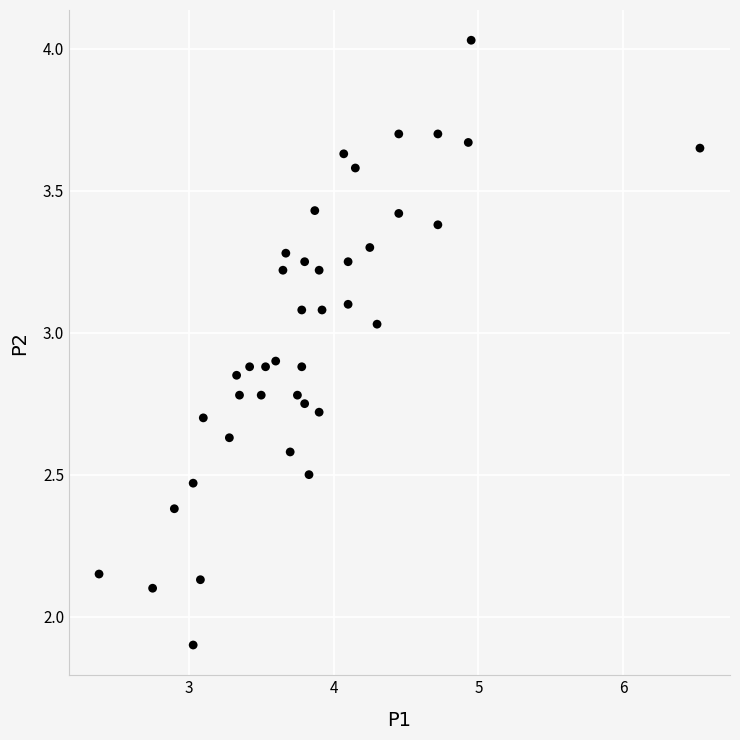

What is the range of X values (max minus min)?

4.2